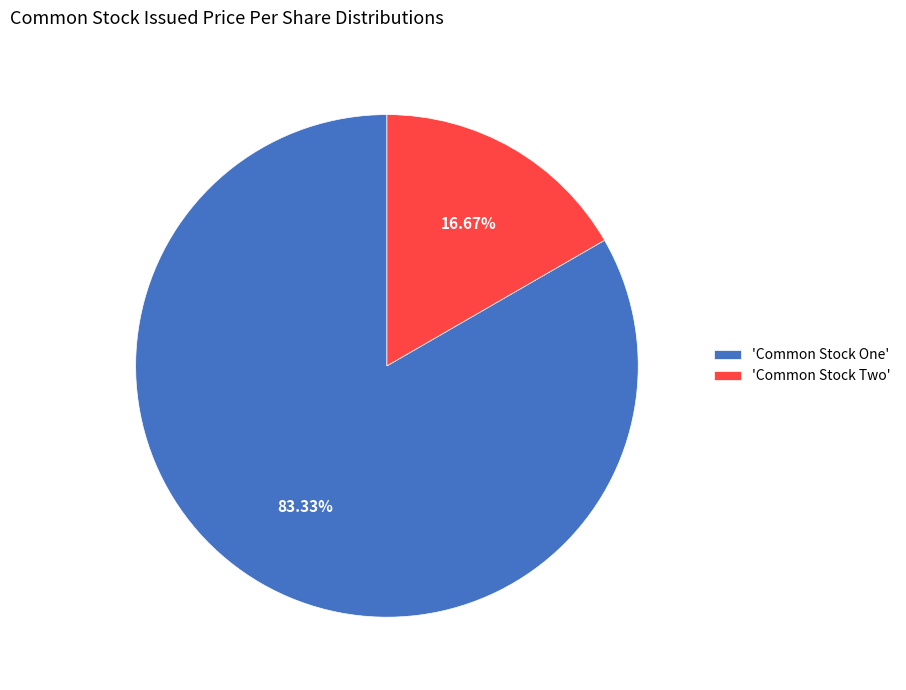

What is the majority slice?

'Common Stock One'